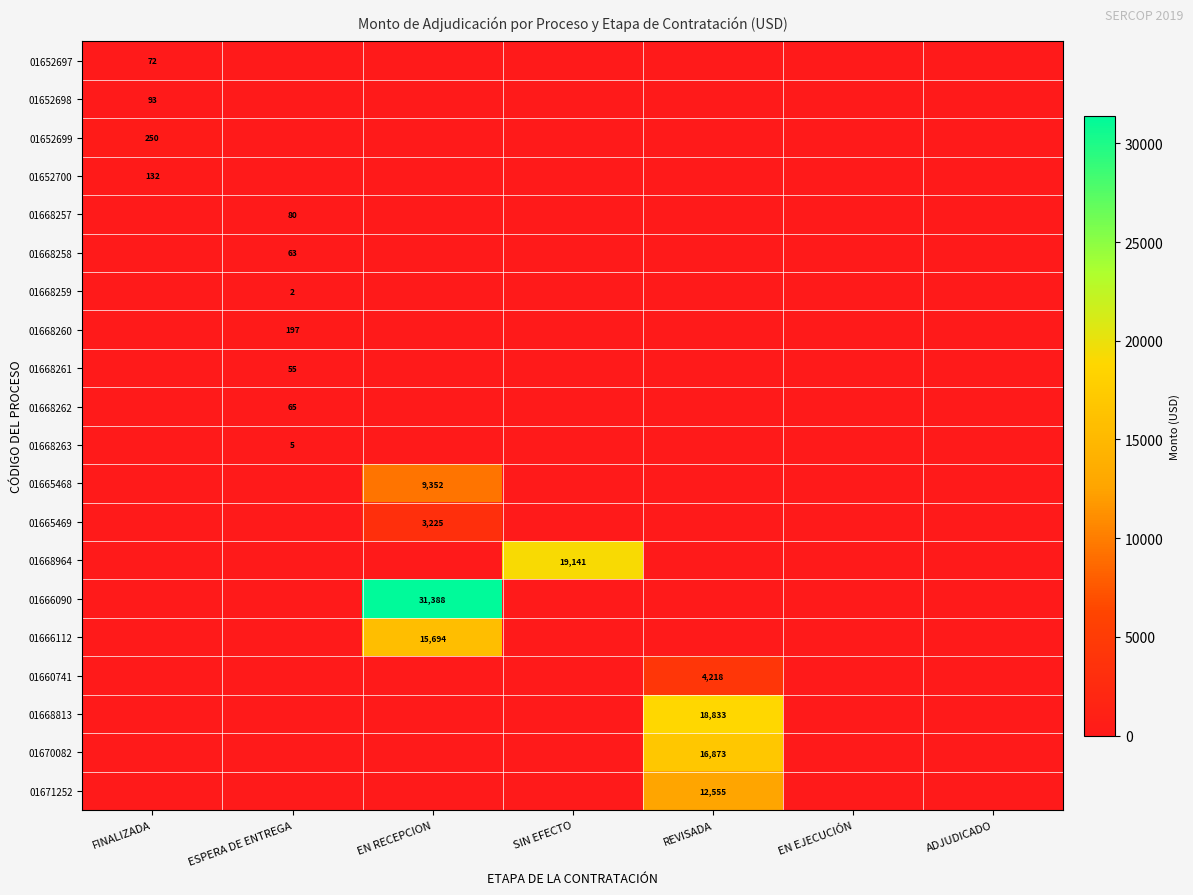

True or false: 01668261 has a value of 55 at ESPERA DE ENTREGA.

True